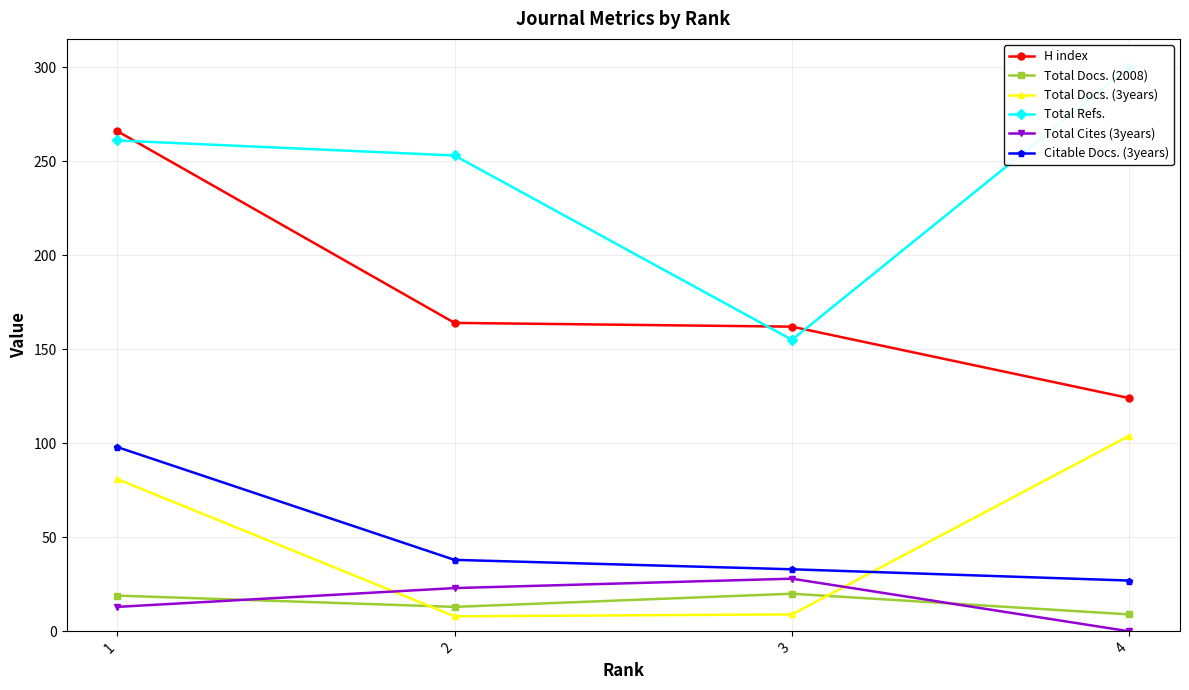

How many lines are shown in the chart?

6